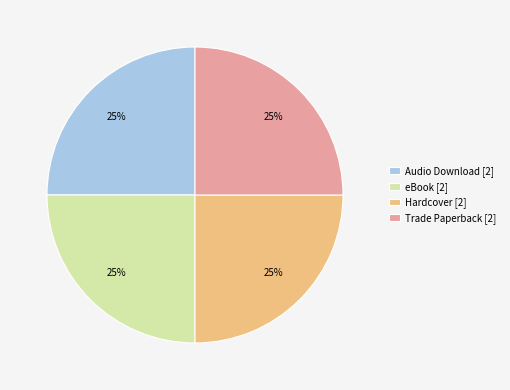

To the nearest percent, what is the average slice percentage?

25%